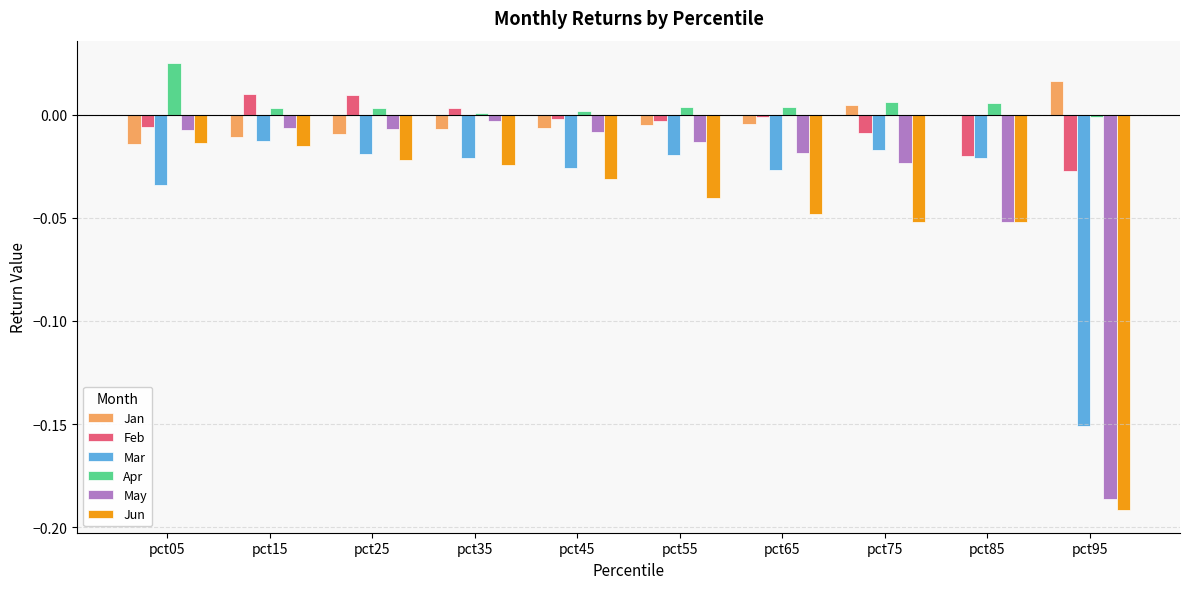

Is it true that Apr equals 0.0 at pct15?

True